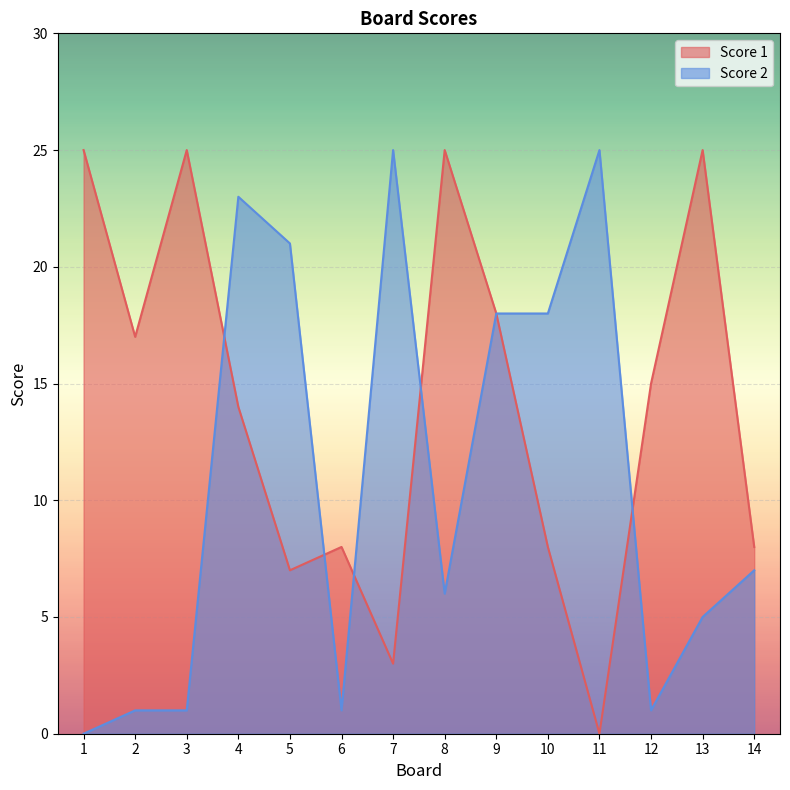

What is the value of the Score 1 point at the 12th from the left?

15